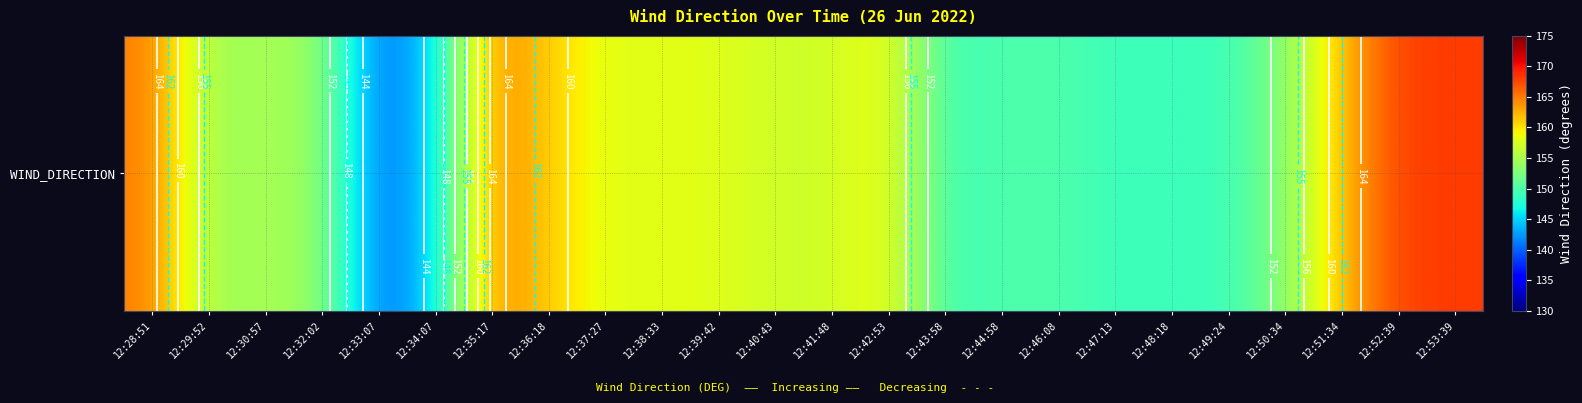

At which label does the data first exceed 157?

12:28:51